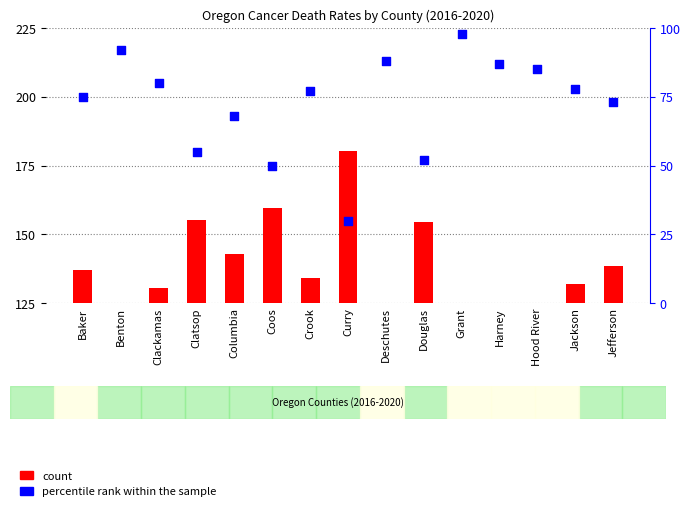

At how many categories does at least one series exceed 171?

1